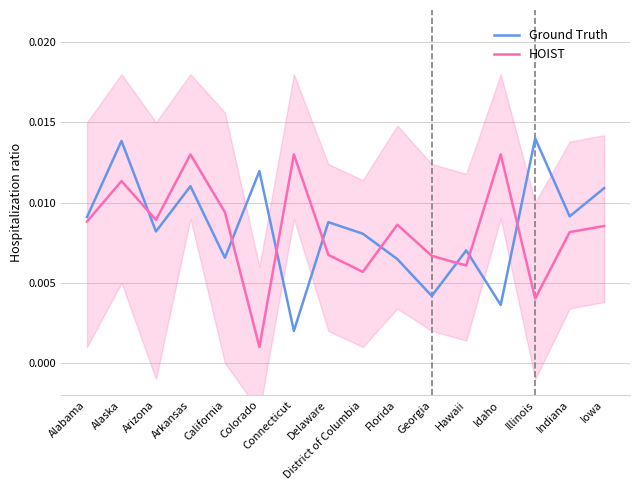

True or false: Ground Truth and HOIST cross at least once.

True